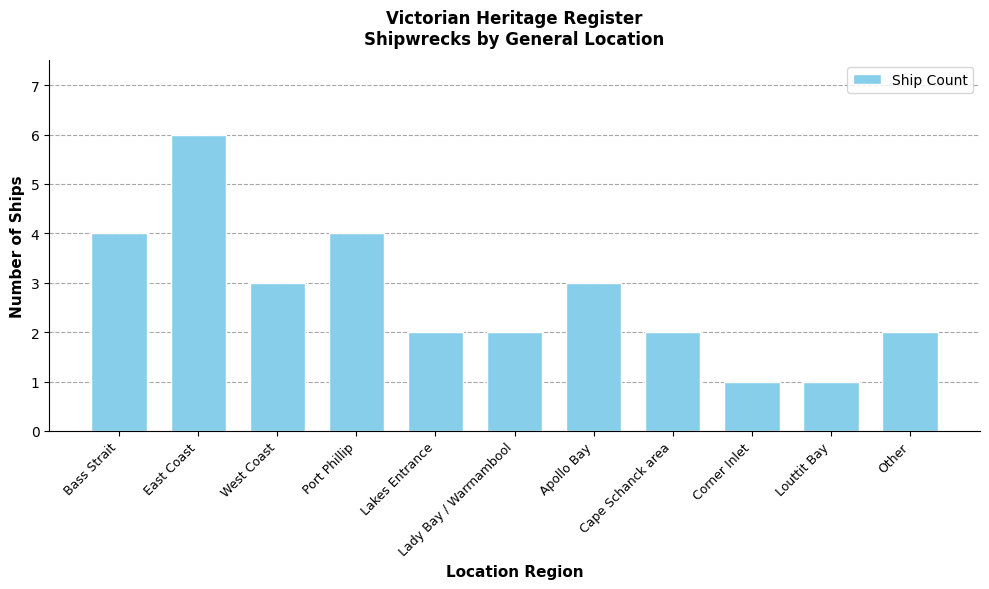

What is the difference between the maximum and second lowest values?

5